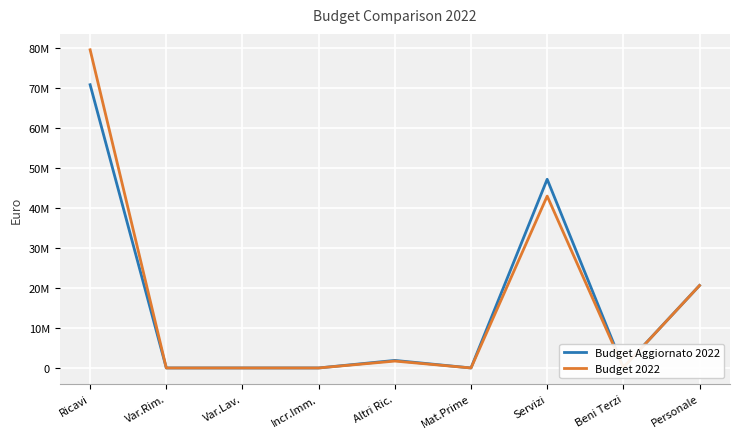

The Budget 2022 series shows -40631048.5 at Incr.Imm.. True or false?

False